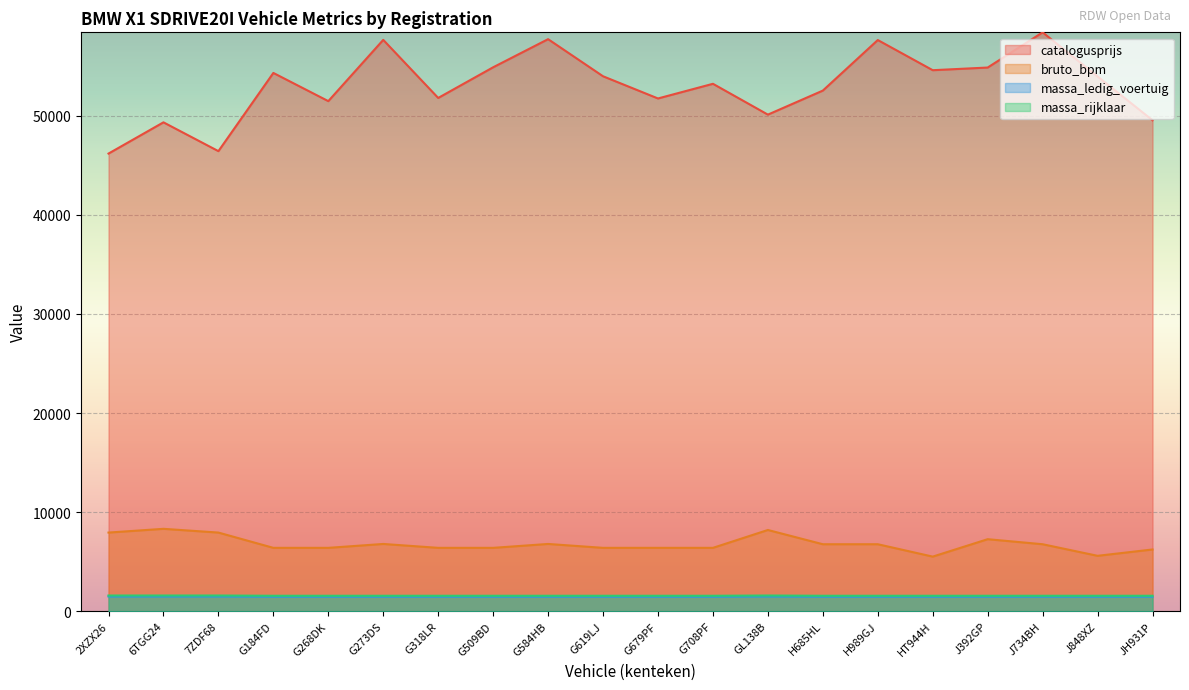

List the series in order of their peak value, lowest first.

massa_ledig_voertuig, massa_rijklaar, bruto_bpm, catalogusprijs